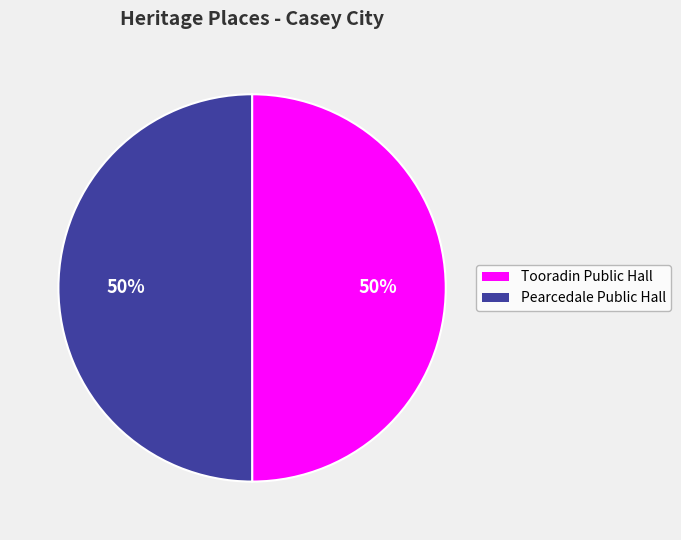

Do Pearcedale Public Hall and Tooradin Public Hall together represent more than half of the pie?

Yes